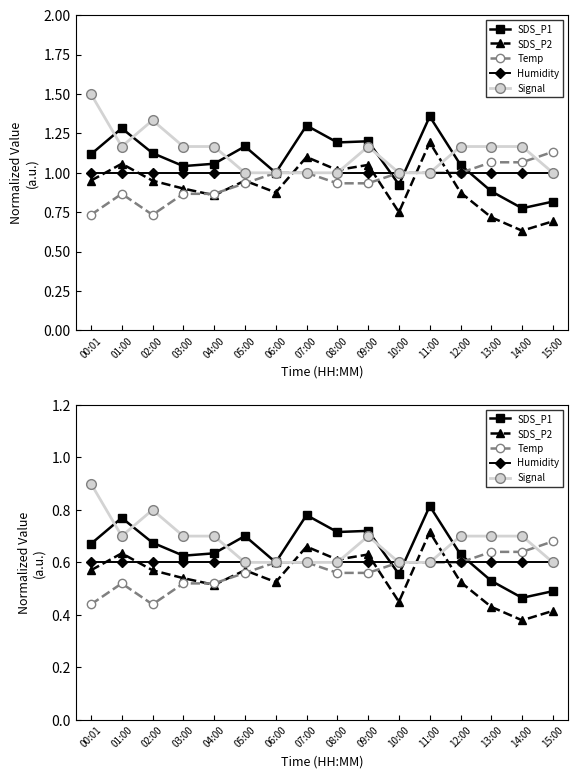

What is the average value of the Temp series?

0.6